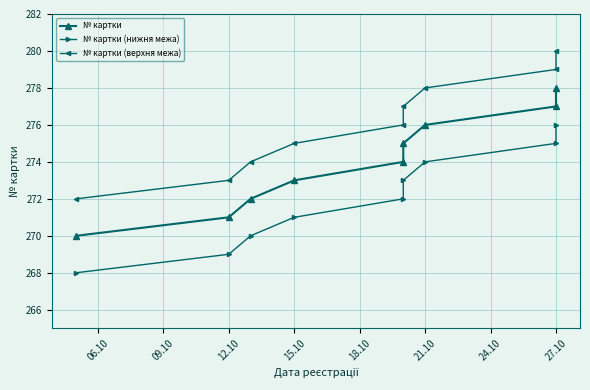

What is the average value of the № картки (верхня межа) series?

276